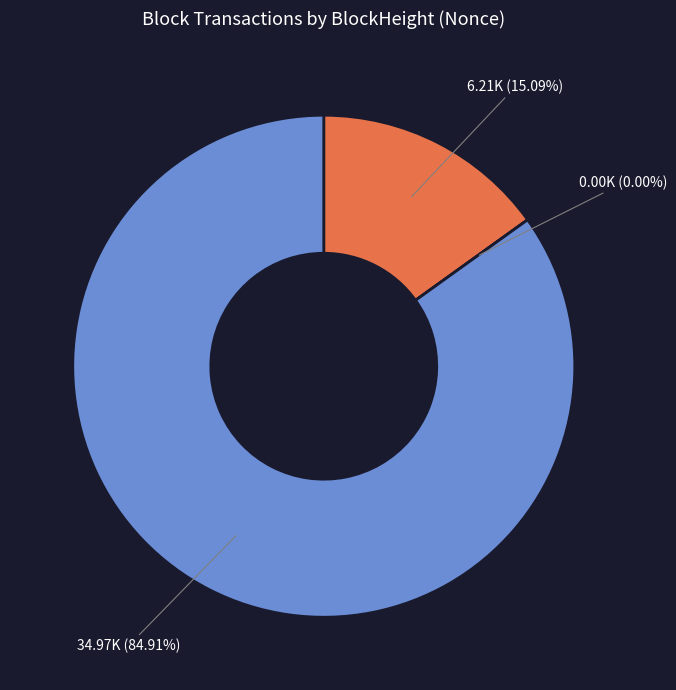

To the nearest percent, what is the average slice percentage?

33%